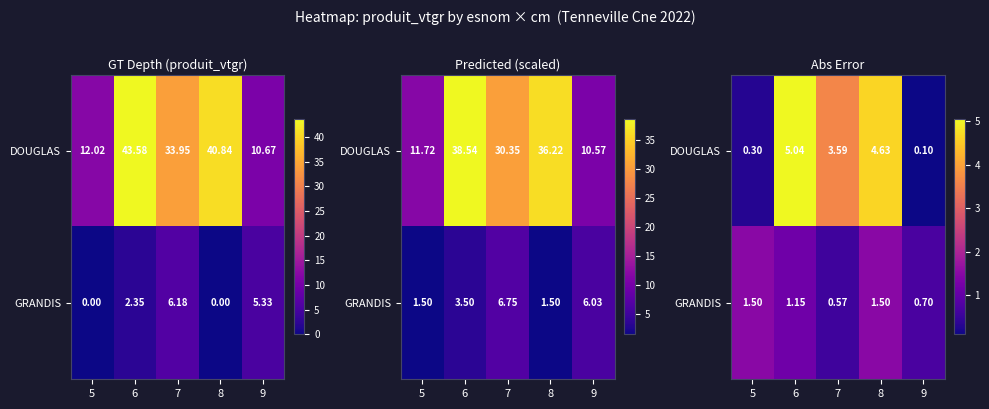

Rank the series by their maximum value, from lowest to highest.

GRANDIS, DOUGLAS